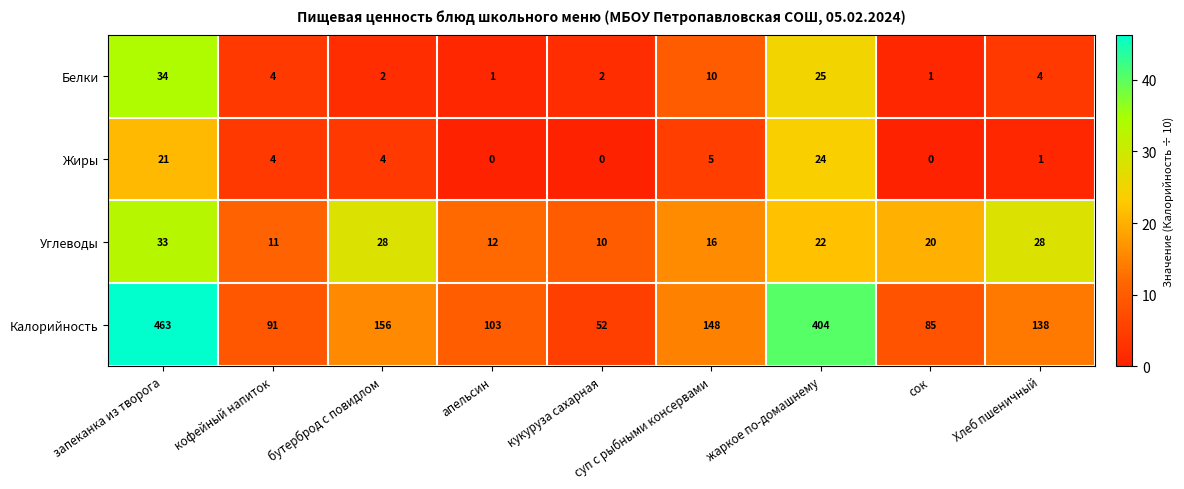

What is the difference between the second highest and minimum values in the Углеводы series?

18